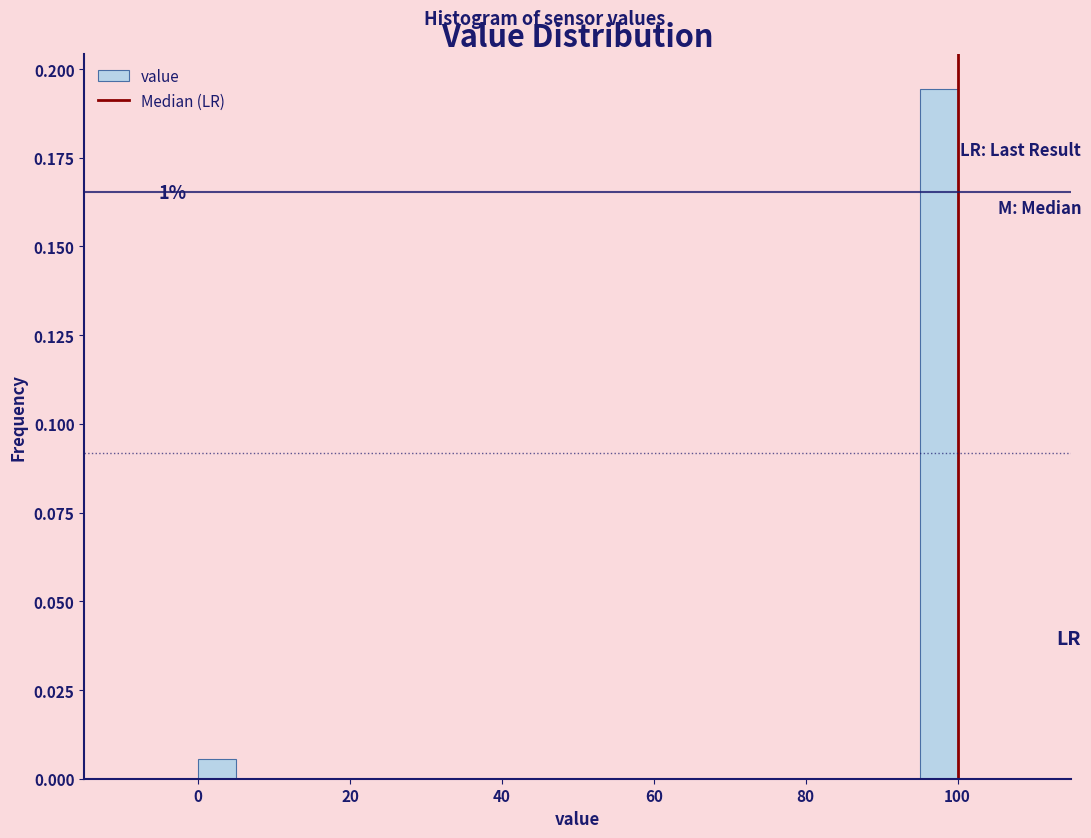

Around what value on the x-axis is the tallest bar? Give the approximate position of its centre, as read against the axis.

98